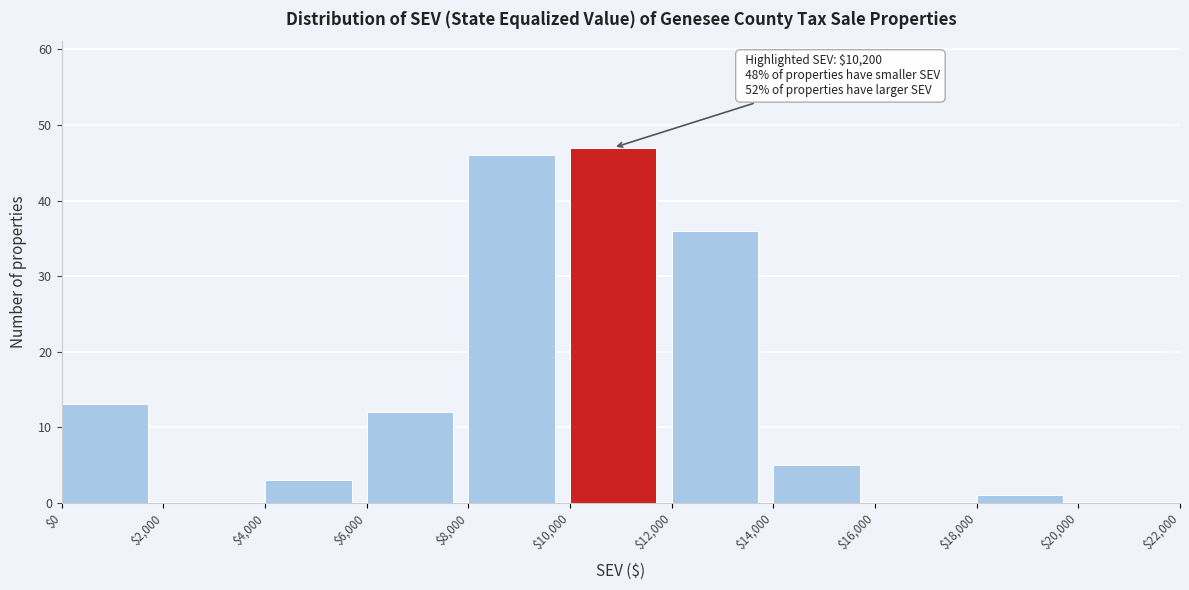

Which range on the x-axis has the tallest bar?

$10,000 to $12,000